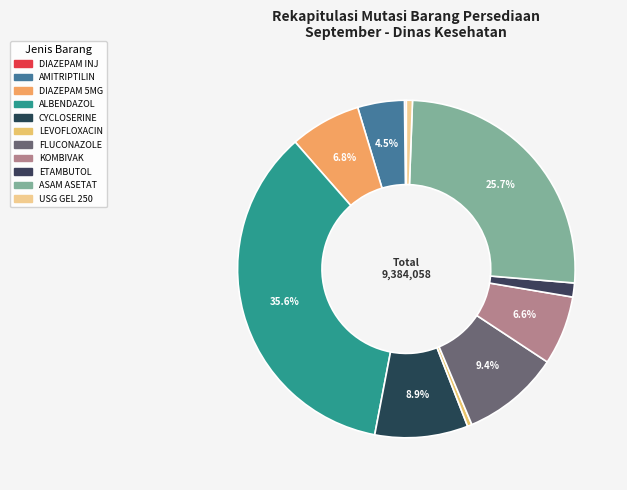

Which slice is the largest?

Albendazol (farmasi)